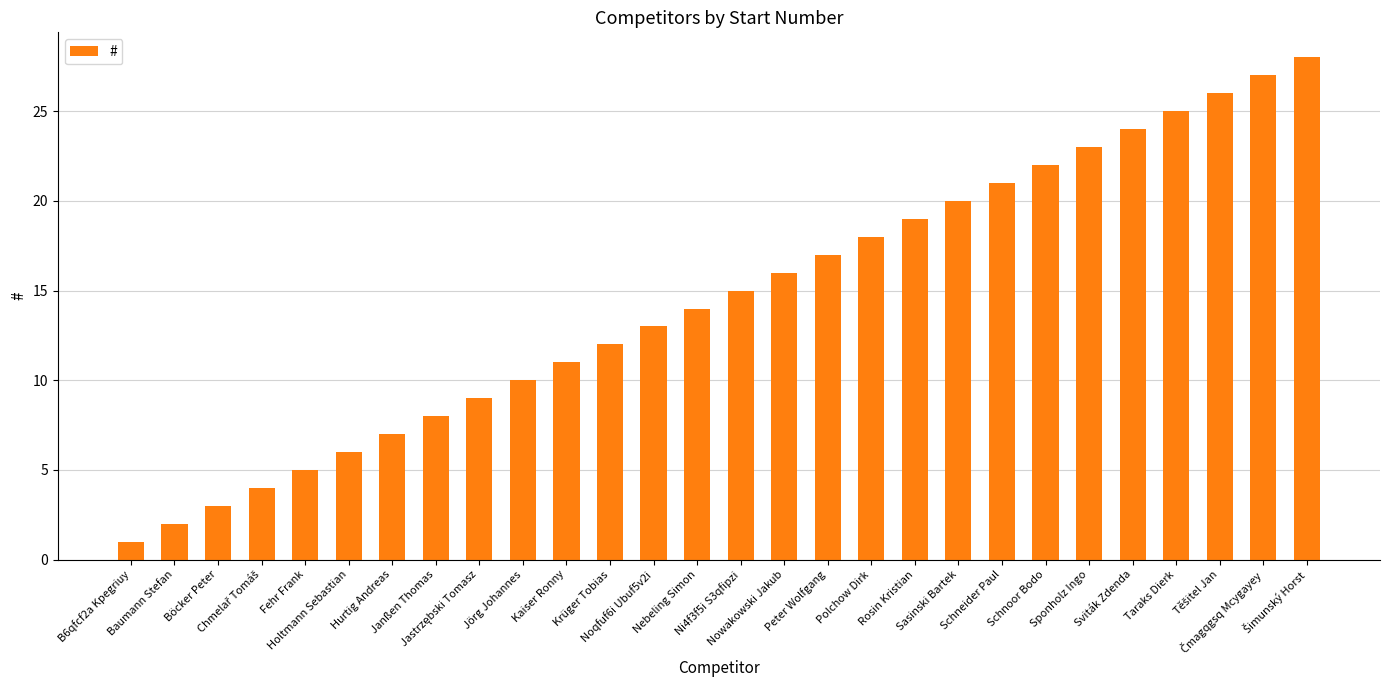

What is the difference between the maximum and minimum values?

27